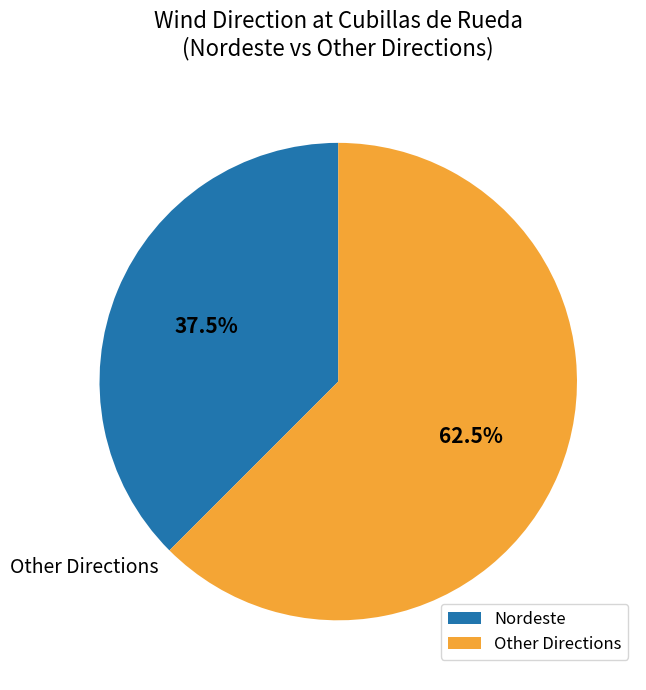

What is the smallest slice in the pie chart?

Nordeste